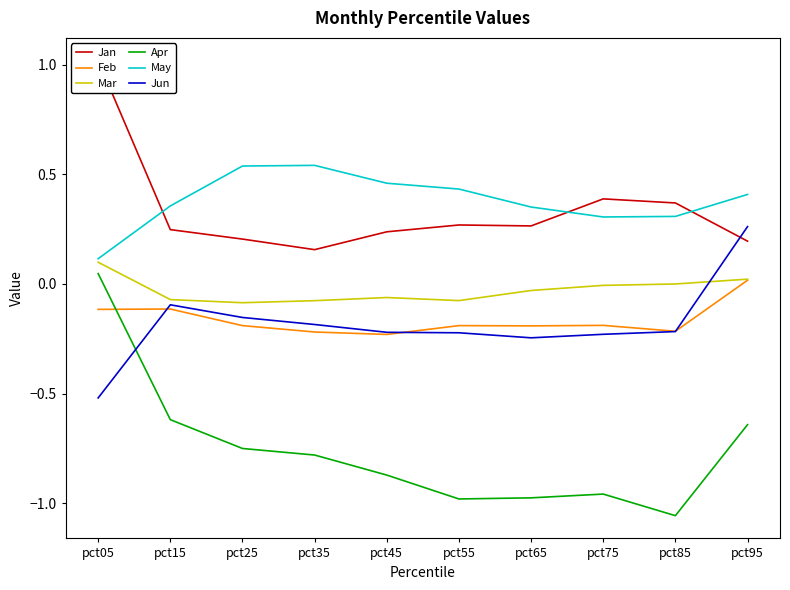

What are all the series names shown in the legend?

Jan, Feb, Mar, Apr, May, Jun